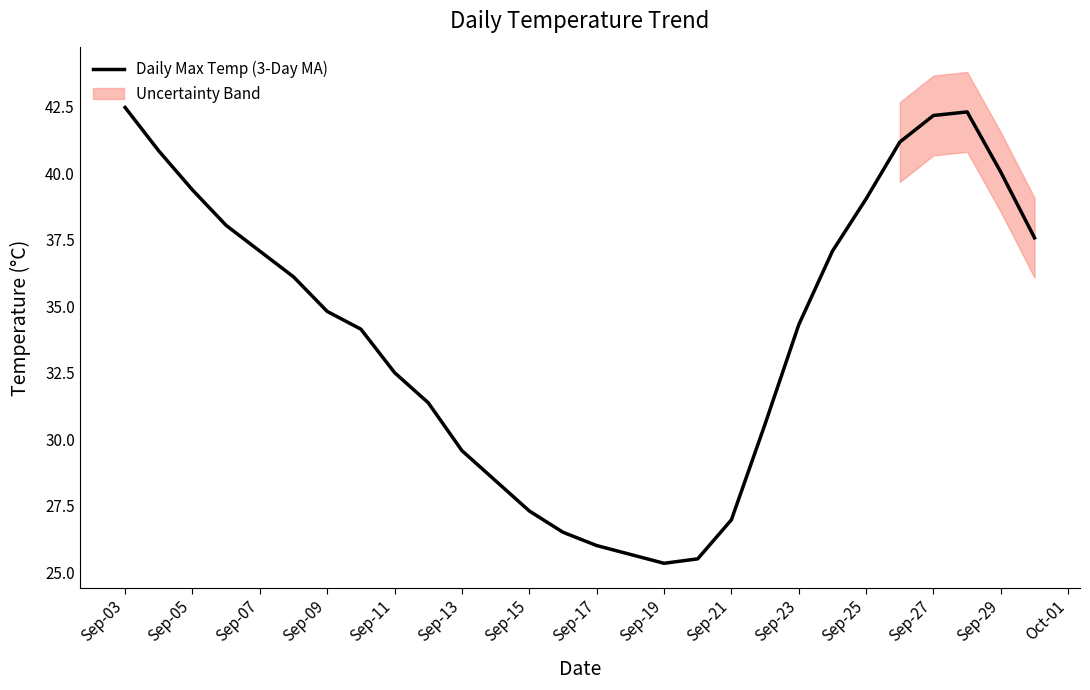

How many lines are shown in the chart?

1